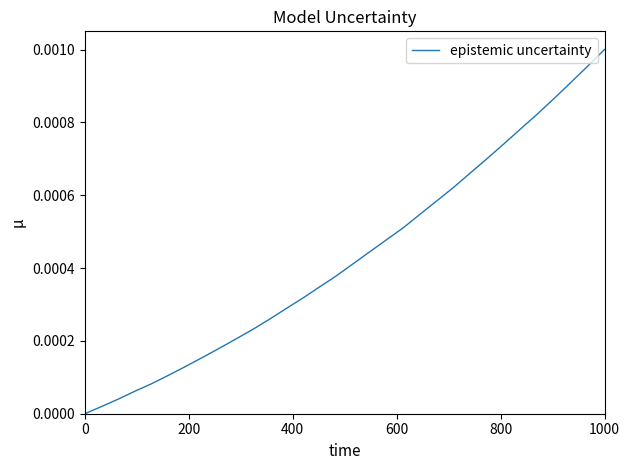

Which category has the highest value across all series?

1000